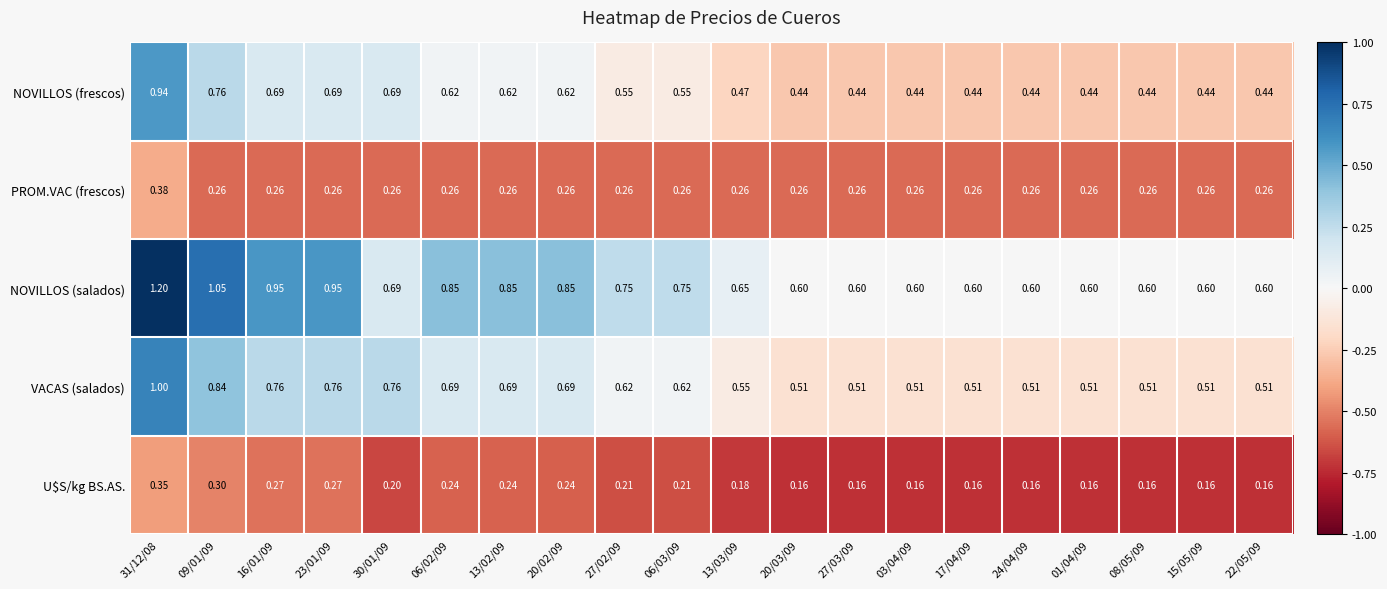

List the series in order of their peak value, highest first.

NOVILLOS (salados), VACAS (salados), NOVILLOS (frescos), PROM.VAC (frescos), U$S/kg BS.AS.